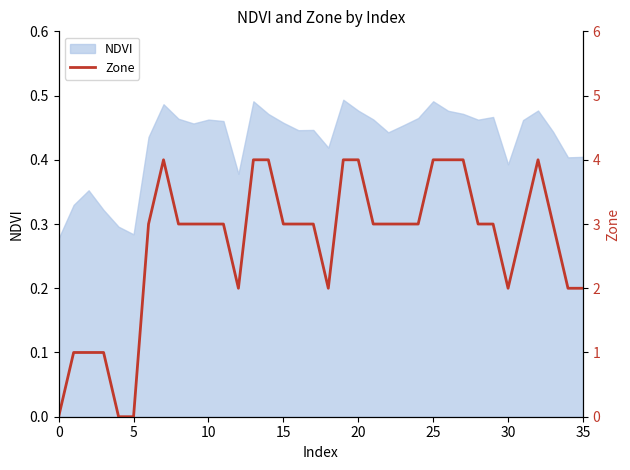

How many categories are shown in the chart?

36